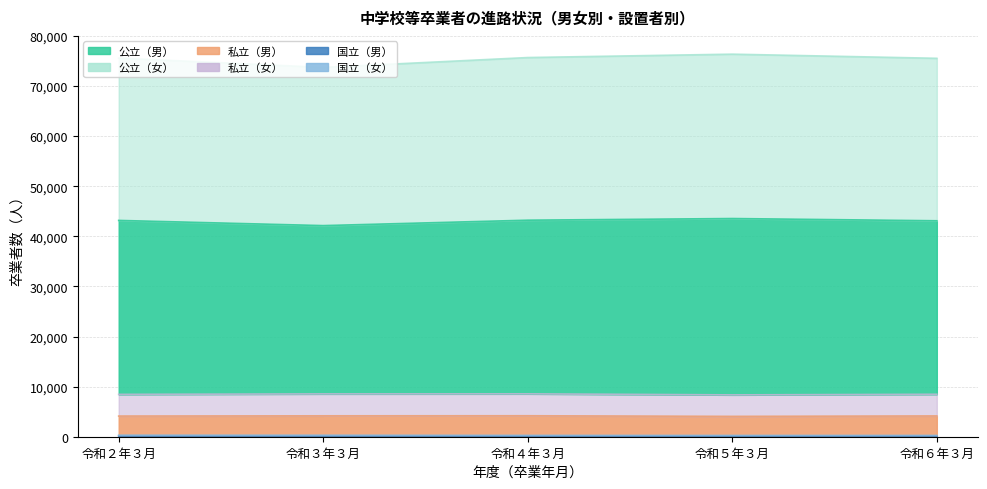

Which series has the largest range (max minus min)?

公立（男）